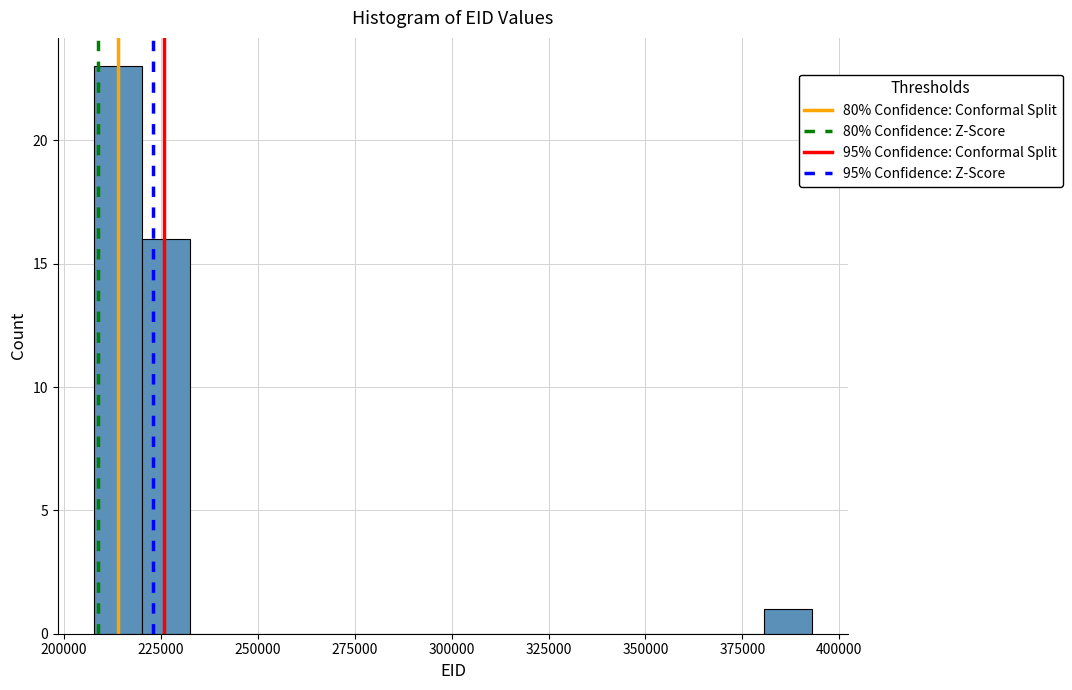

Around what value on the x-axis is the tallest bar? Give the approximate position of its centre, as read against the axis.

215000